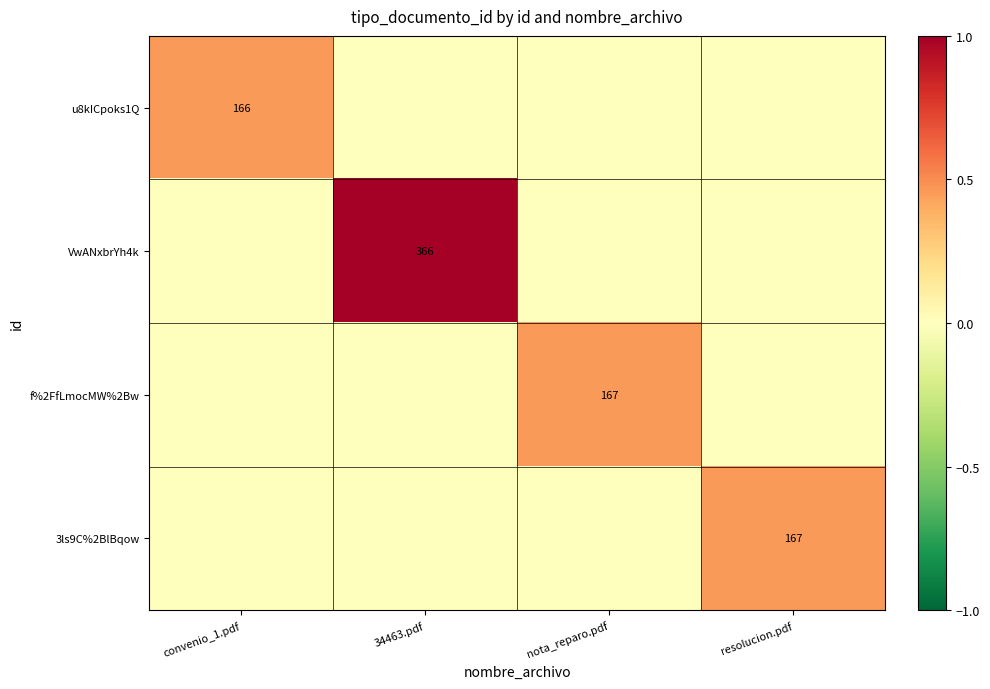

The 3ls9C%2BlBqow series shows 72 at resolucion.pdf. True or false?

False